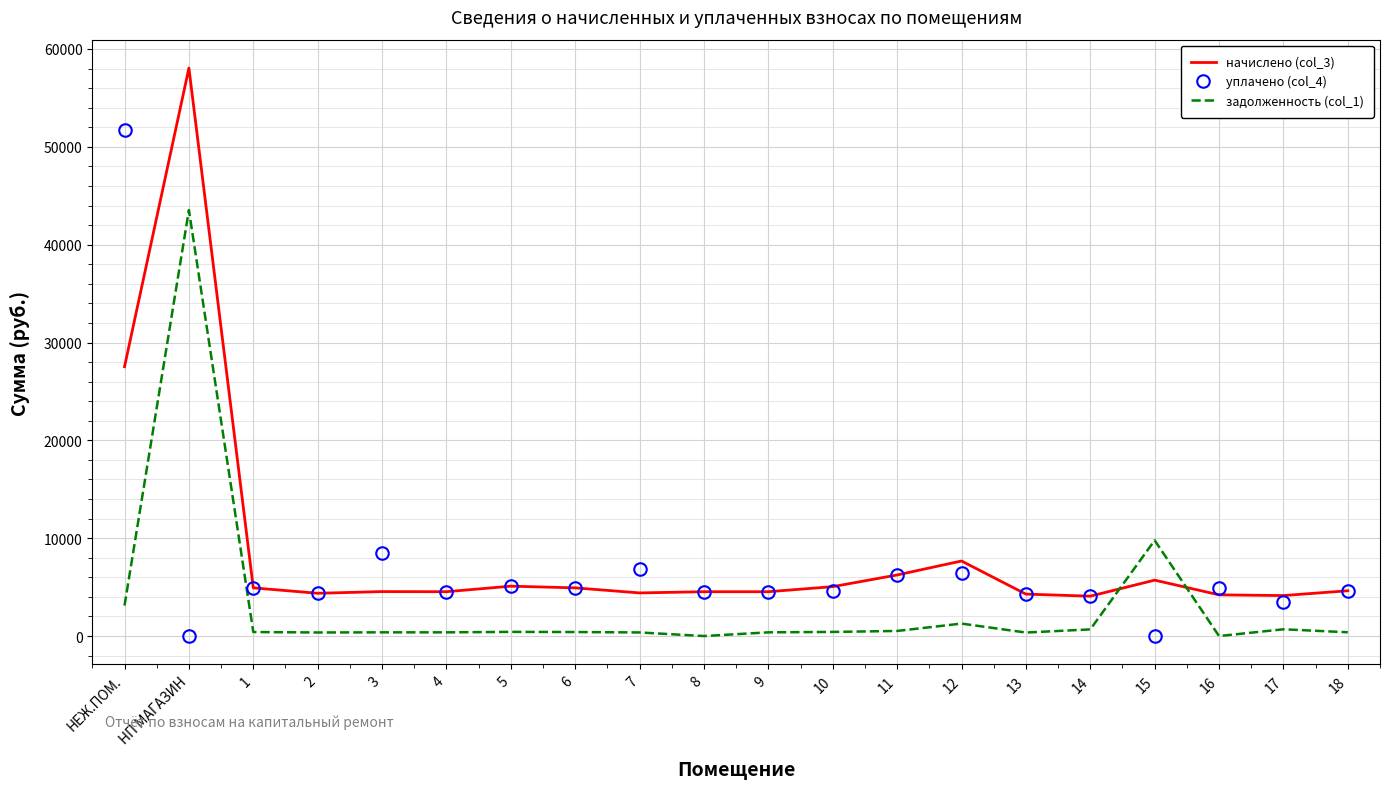

The начислено (col_3) series shows 8184.7 at 5. True or false?

False